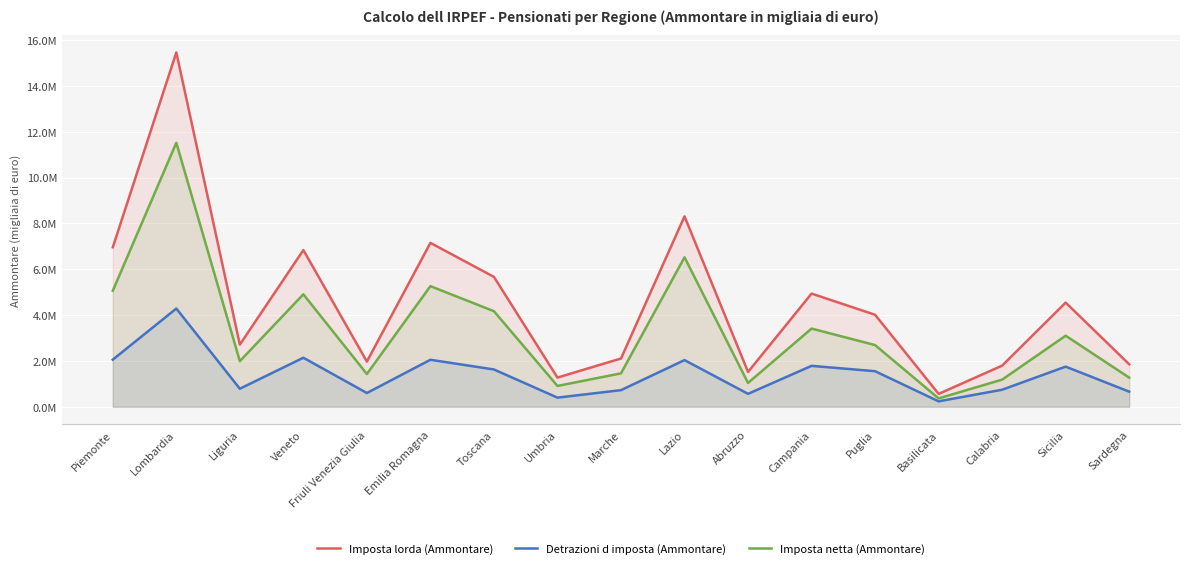

The value of Imposta netta (Ammontare) at Lombardia is 11523591. True or false?

True